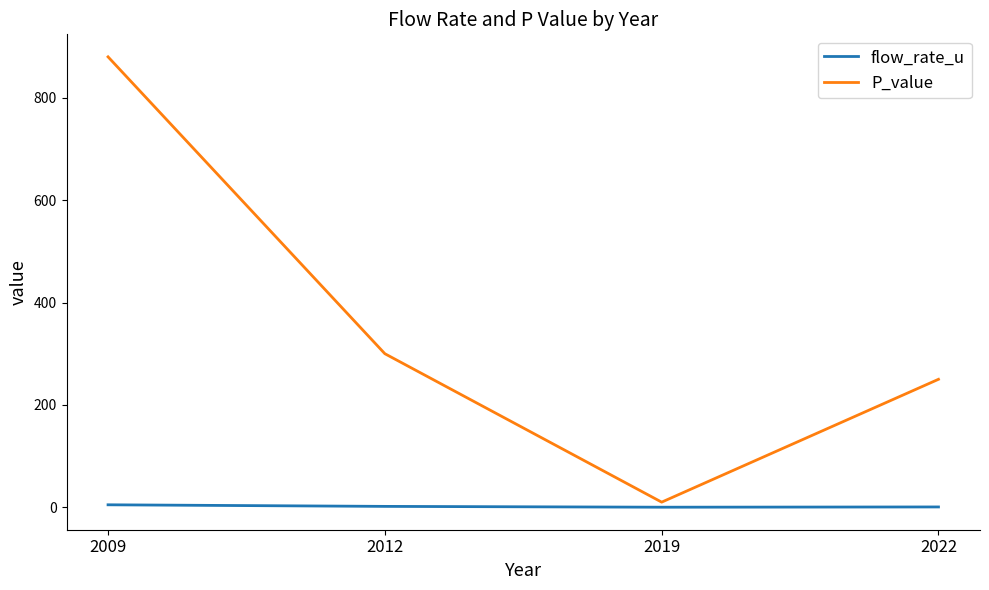

Read the flow_rate_u value at 2009.

4.8